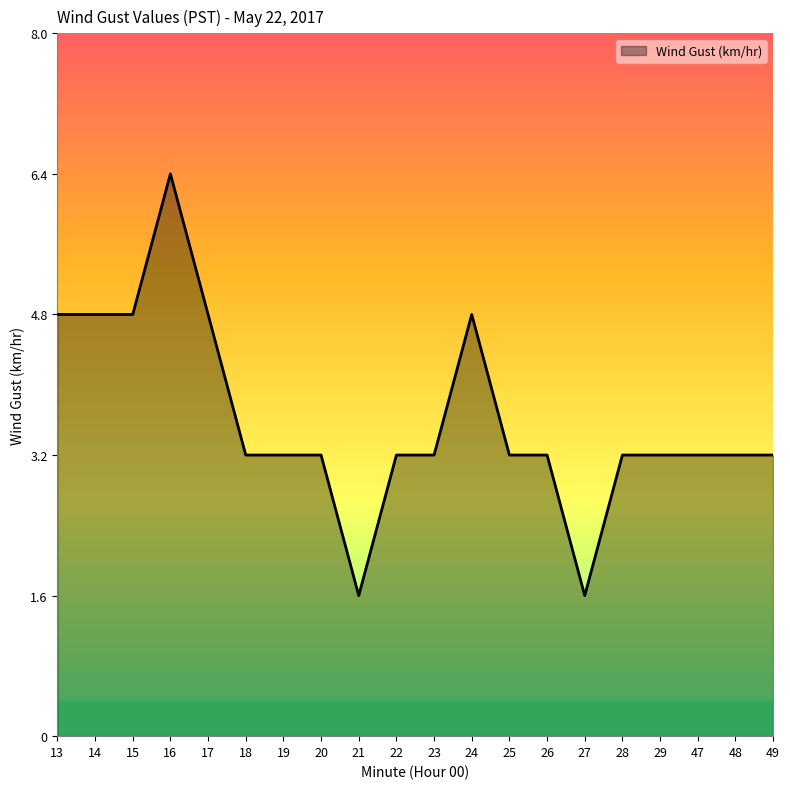

Which category has the highest value across all series?

16